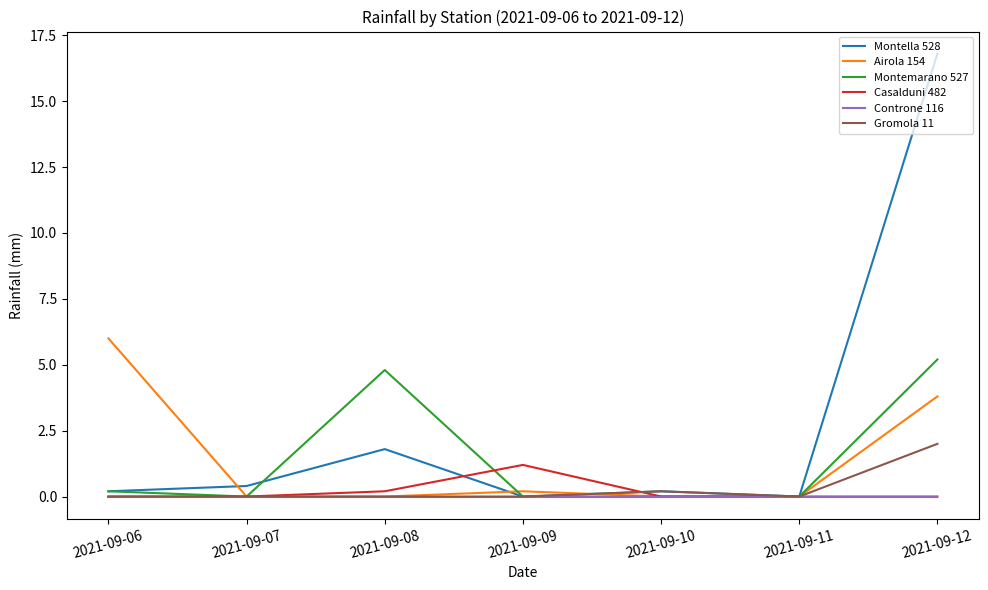

Reading right to left, transcribe all the data shown in this chart.

Montella 528: 2021-09-12=16.8	2021-09-11=0.0	2021-09-10=0.2	2021-09-09=0.0	2021-09-08=1.8	2021-09-07=0.4	2021-09-06=0.2
Airola 154: 2021-09-12=3.8	2021-09-11=0.0	2021-09-10=0.0	2021-09-09=0.2	2021-09-08=0.0	2021-09-07=0.0	2021-09-06=6.0
Montemarano 527: 2021-09-12=5.2	2021-09-11=0.0	2021-09-10=0.0	2021-09-09=0.0	2021-09-08=4.8	2021-09-07=0.0	2021-09-06=0.2
Casalduni 482: 2021-09-12=0.0	2021-09-11=0.0	2021-09-10=0.0	2021-09-09=1.2	2021-09-08=0.2	2021-09-07=0.0	2021-09-06=0.0
Controne 116: 2021-09-12=0.0	2021-09-11=0.0	2021-09-10=0.0	2021-09-09=0.0	2021-09-08=0.0	2021-09-07=0.0	2021-09-06=0.0
Gromola 11: 2021-09-12=2.0	2021-09-11=0.0	2021-09-10=0.2	2021-09-09=0.0	2021-09-08=0.0	2021-09-07=0.0	2021-09-06=0.0